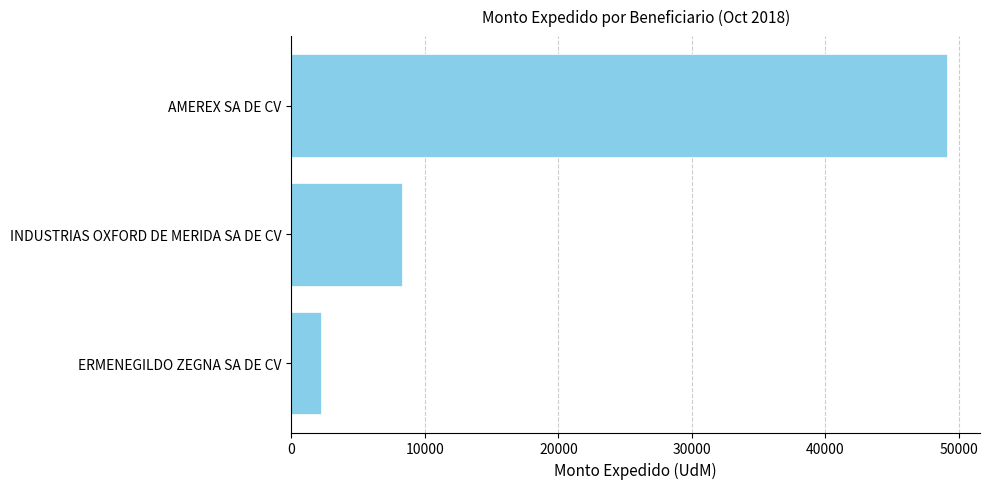

What is the label of the 3rd bar from the top?

ERMENEGILDO ZEGNA SA DE CV